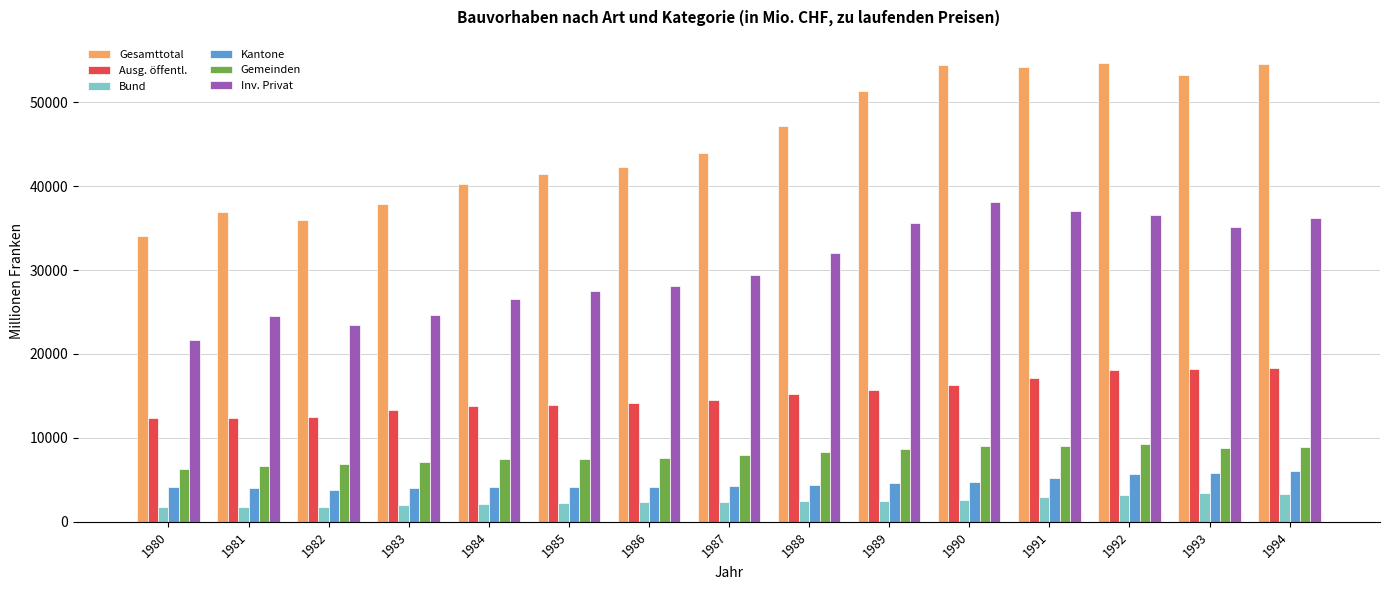

Which series changed the most between 1981 and 1989?

Gesamttotal